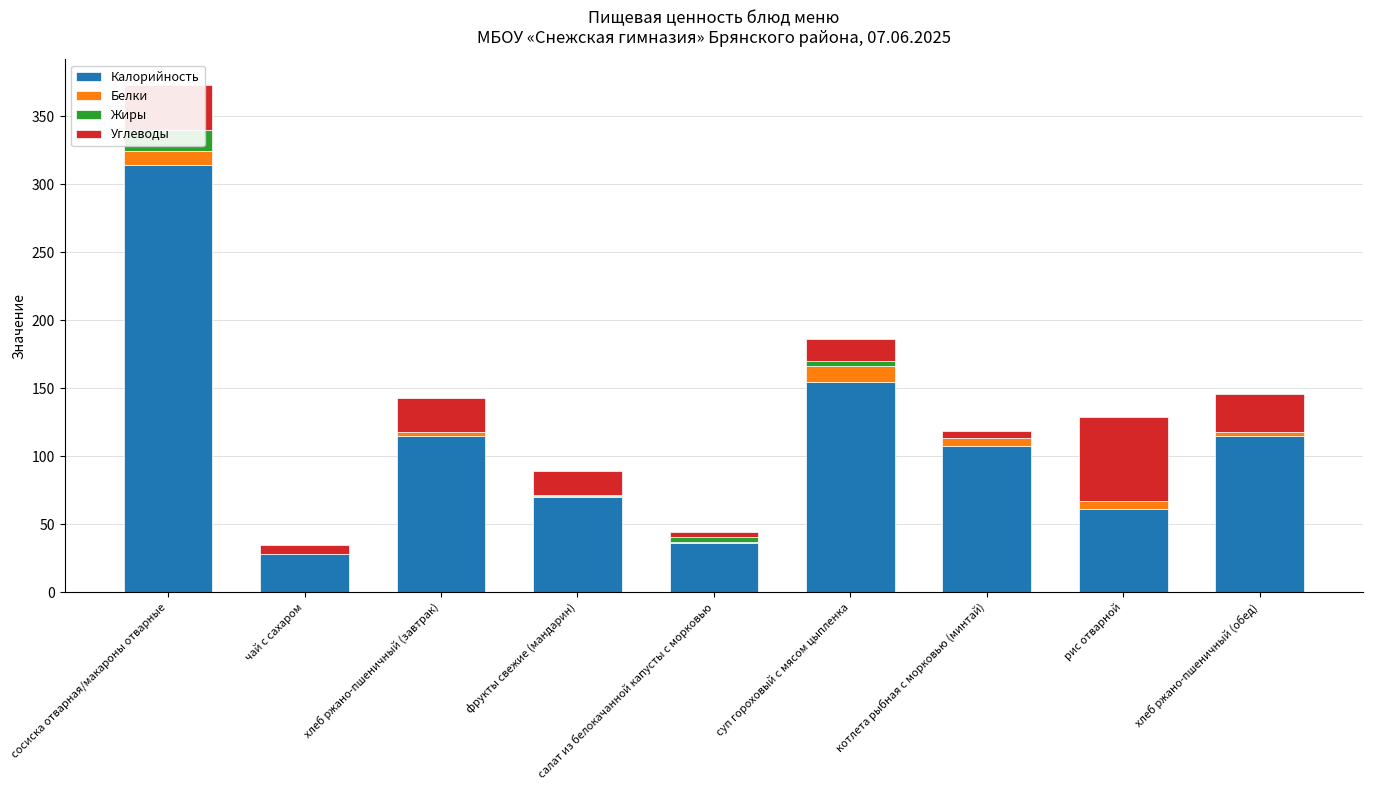

At which category does the chart reach its minimum across all series?

чай с сахаром